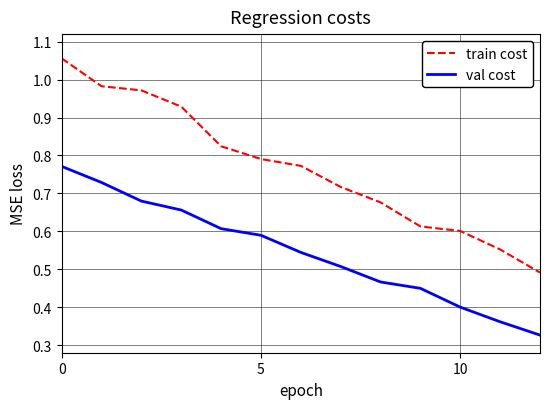

True or false: train cost and val cost cross at least once.

False